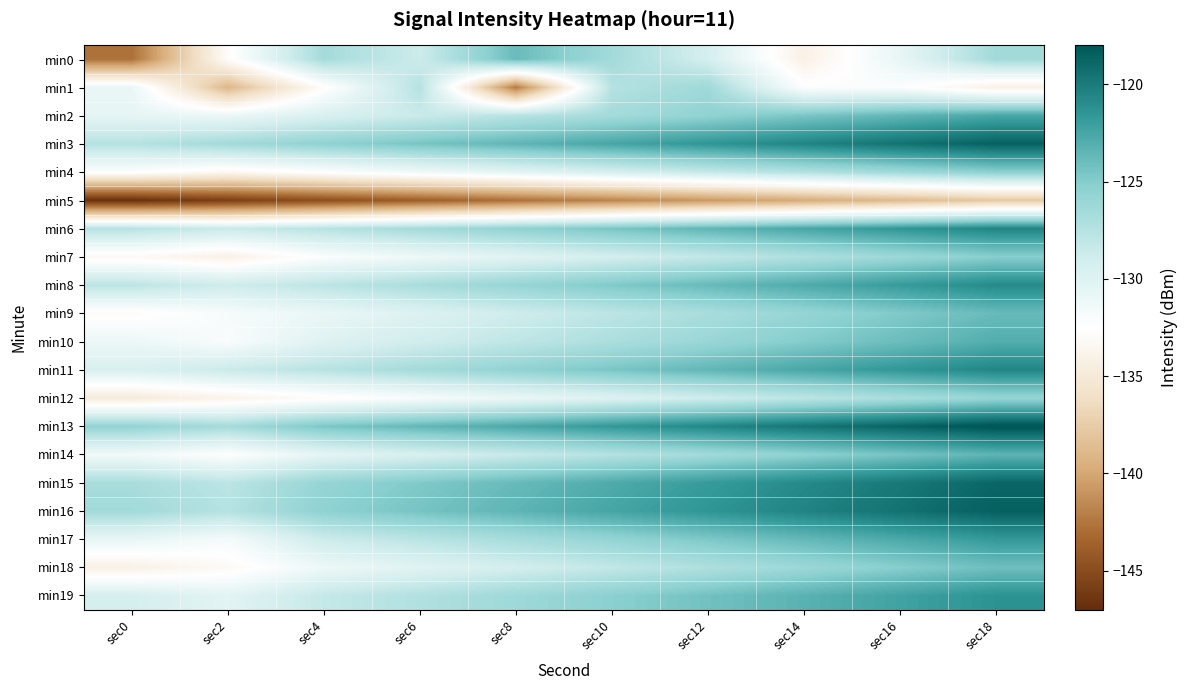

List the series in order of their peak value, lowest first.

min5, min1, min12, min4, min7, min18, min0, min9, min14, min10, min2, min17, min19, min8, min11, min6, min15, min3, min16, min13